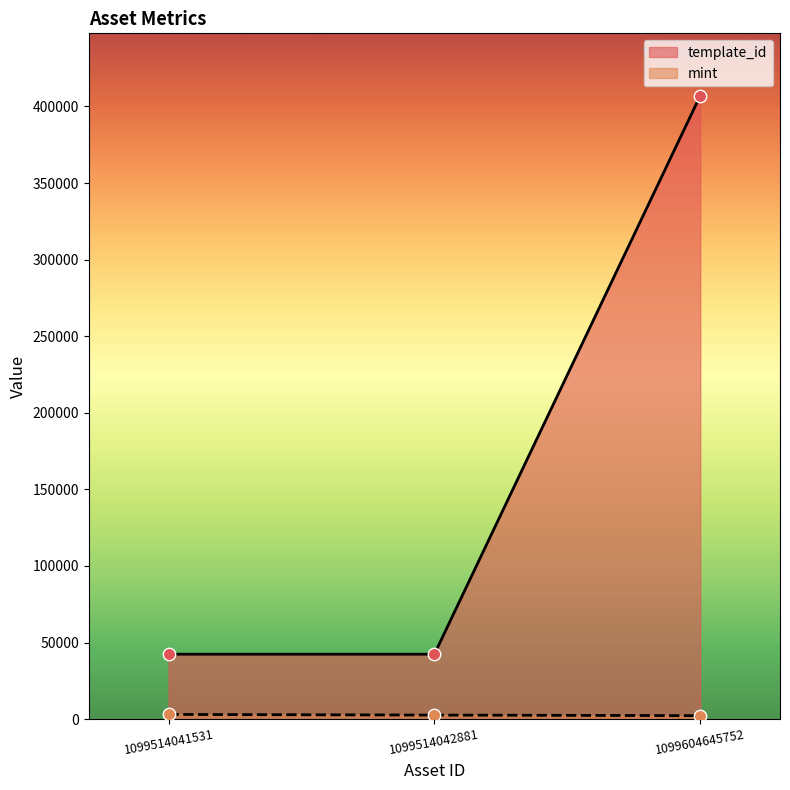

Is the value of template_id at 1099514042881 greater than the value of mint at 1099514042881?

Yes